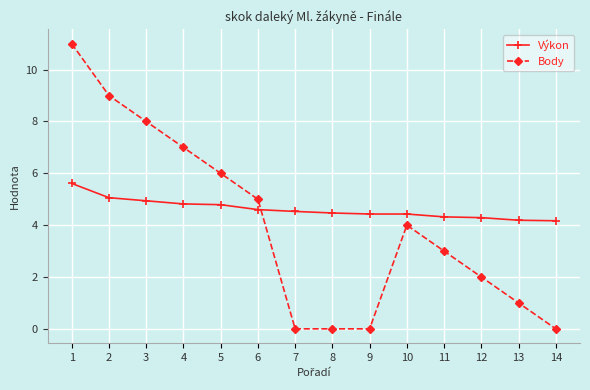

Which label corresponds to the largest value in the chart?

1